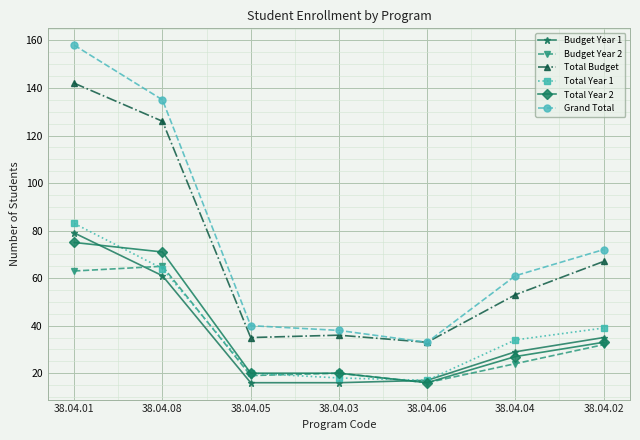

Reading right to left, transcribe all the data shown in this chart.

Budget Year 1: 35	29	17	16	16	61	79
Budget Year 2: 32	24	16	20	19	65	63
Total Budget: 67	53	33	36	35	126	142
Total Year 1: 39	34	17	18	20	64	83
Total Year 2: 33	27	16	20	20	71	75
Grand Total: 72	61	33	38	40	135	158